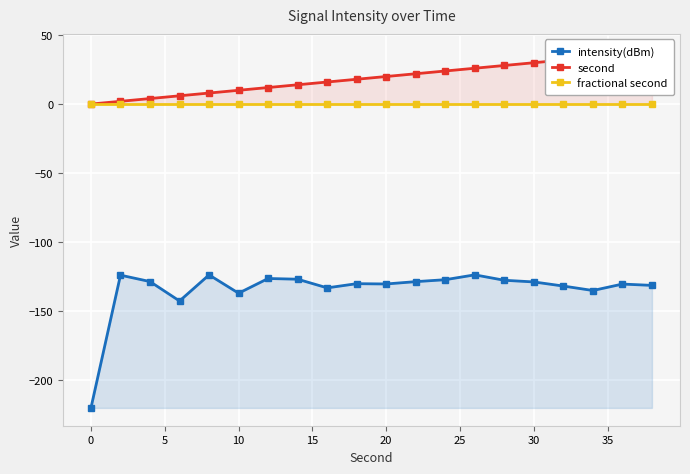

True or false: intensity(dBm) has more than 0 points higher than both neighbors.

True